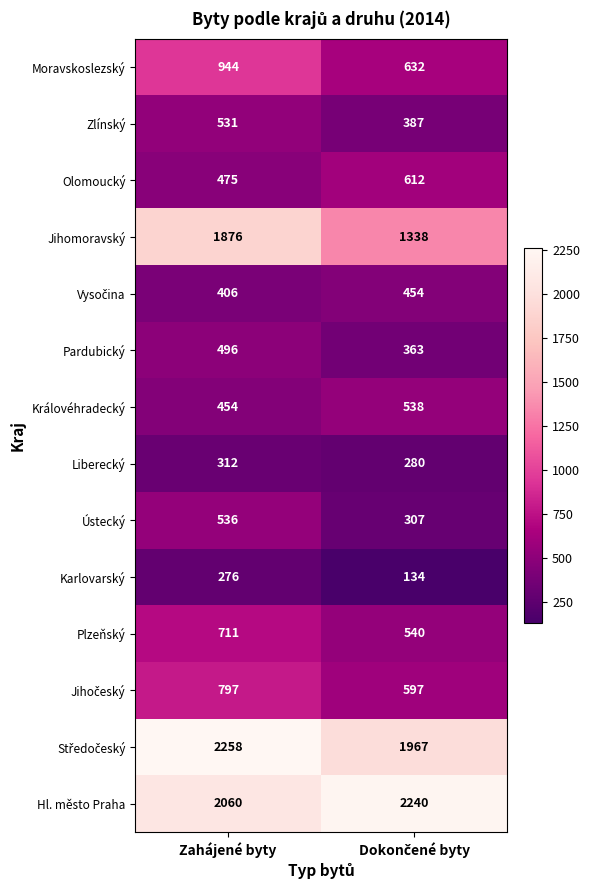

At which category is the sum across all series the highest?

Zahájené byty